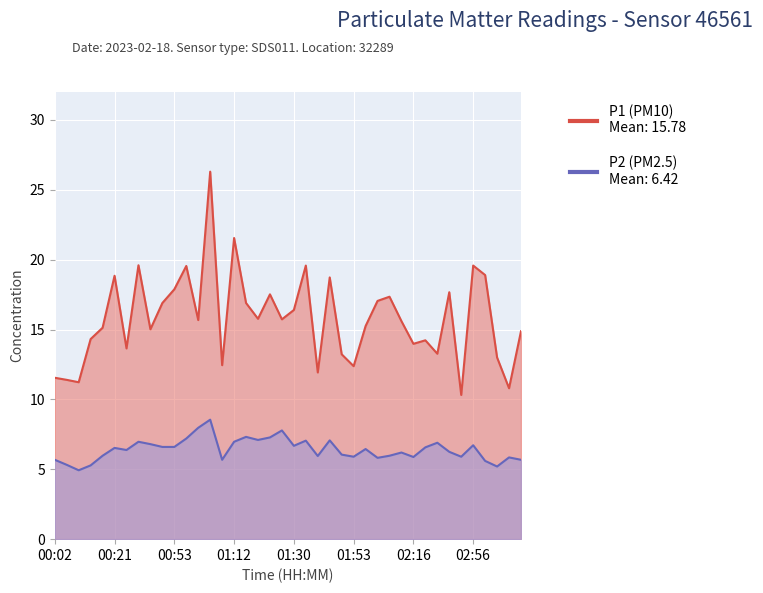

Does the chart display data point markers on the line(s)?

No